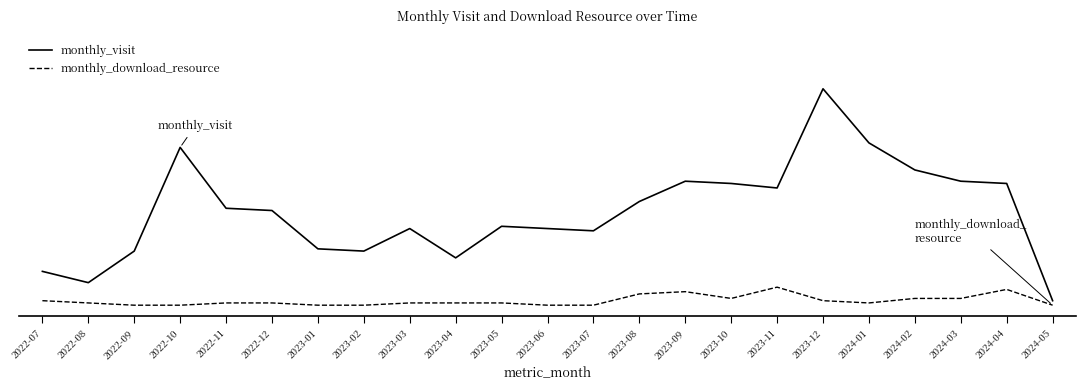

What are all the series names shown in the legend?

monthly_visit, monthly_download_resource